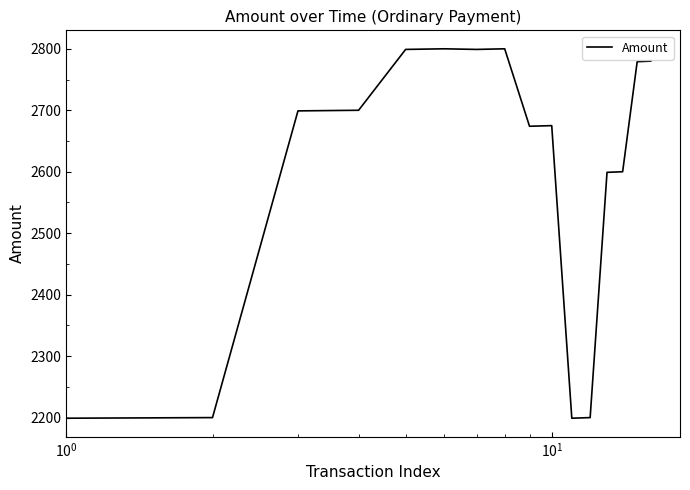

What is the smallest value displayed?

2199